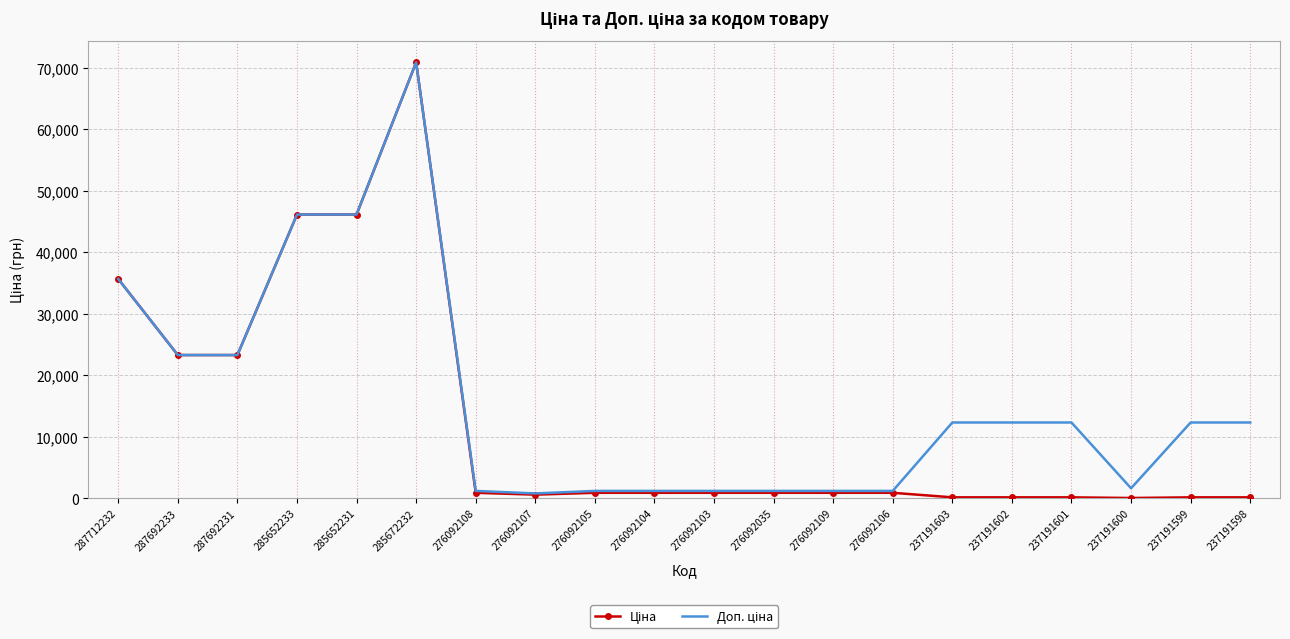

At which category is the sum across all series the highest?

285672232